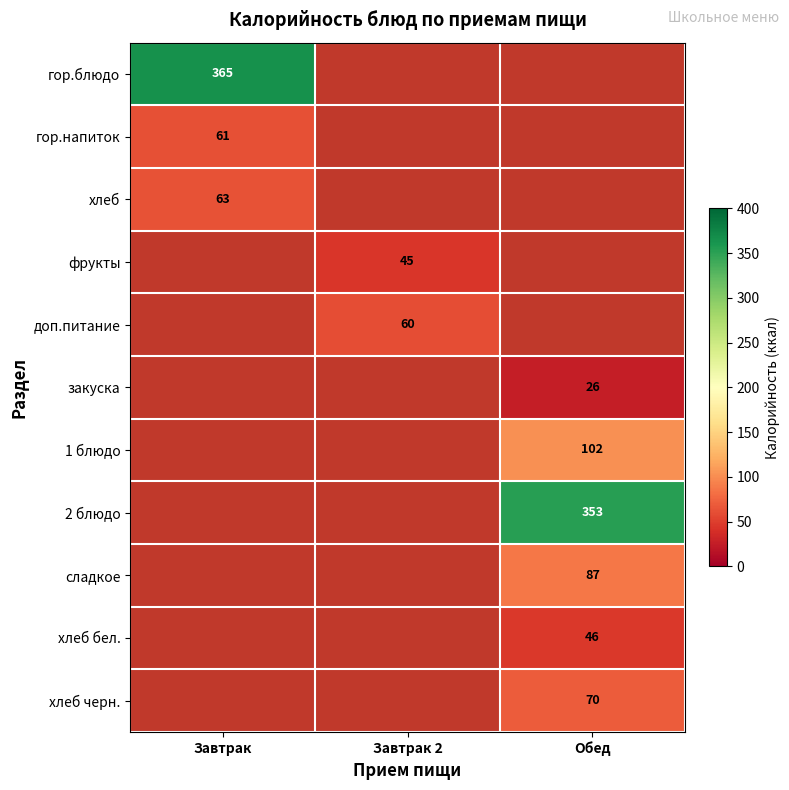

How many data points does each series have?

3